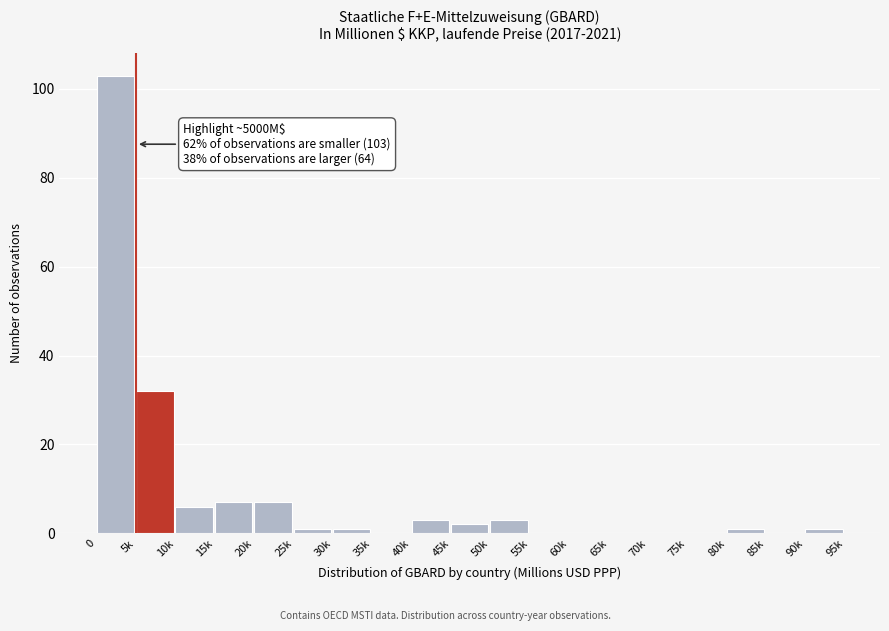

Reading left to right, list all the values displayed in this chart.

0=103	5k=32	10k=6	15k=7	20k=7	25k=1	30k=1	35k=0	40k=3	45k=2	50k=3	55k=0	60k=0	65k=0	70k=0	75k=0	80k=1	85k=0	90k=1